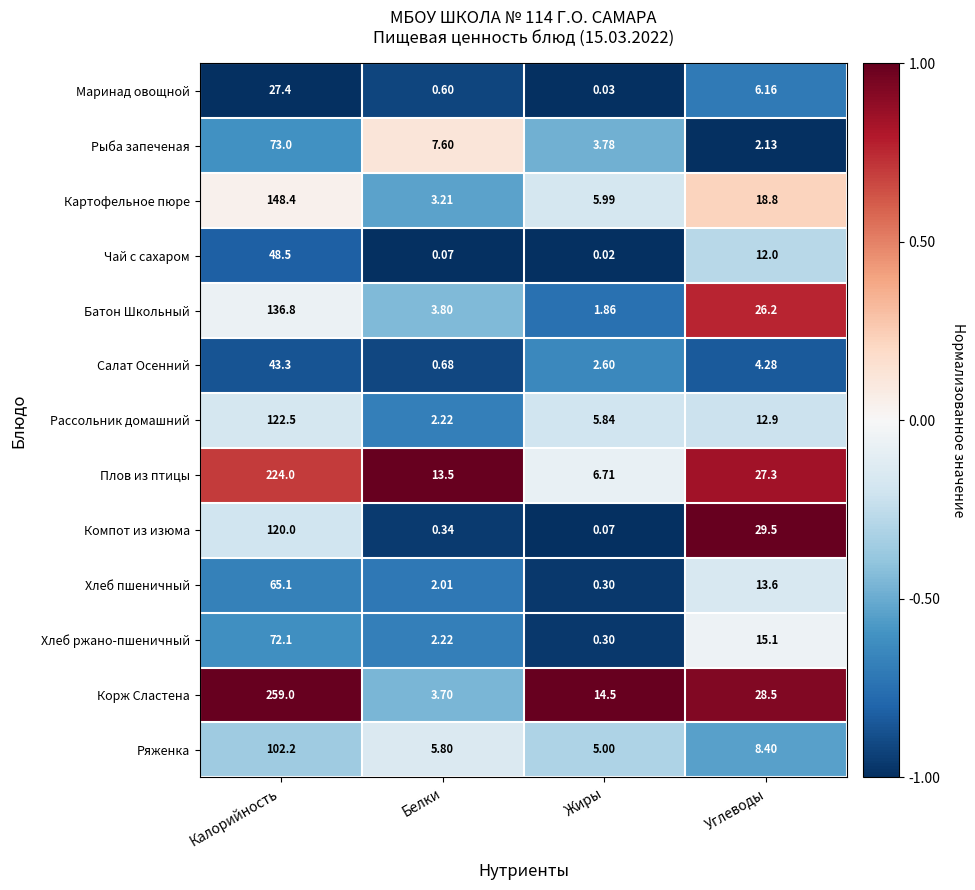

At Калорийность, list the series in order from largest to smallest.

Корж Сластена, Плов из птицы, Картофельное пюре, Батон Школьный, Рассольник домашний, Компот из изюма, Ряженка, Рыба запеченая, Хлеб ржано-пшеничный, Хлеб пшеничный, Чай с сахаром, Салат Осенний, Маринад овощной